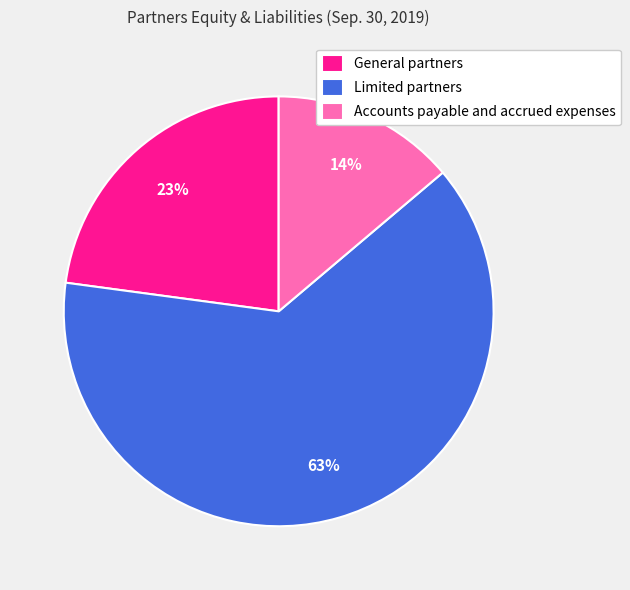

What percentage is the Limited partners slice, to the nearest percent?

63%